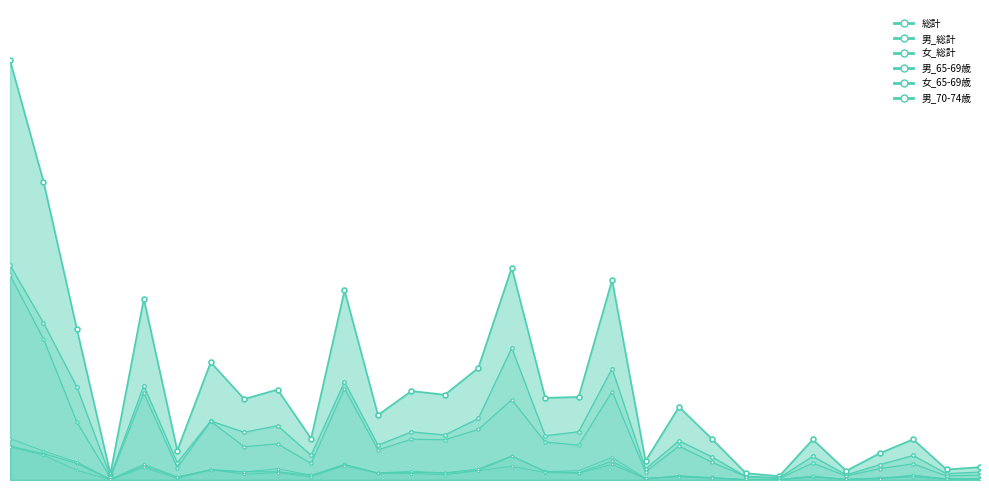

What is the total value across all series at 茅野市?

3559